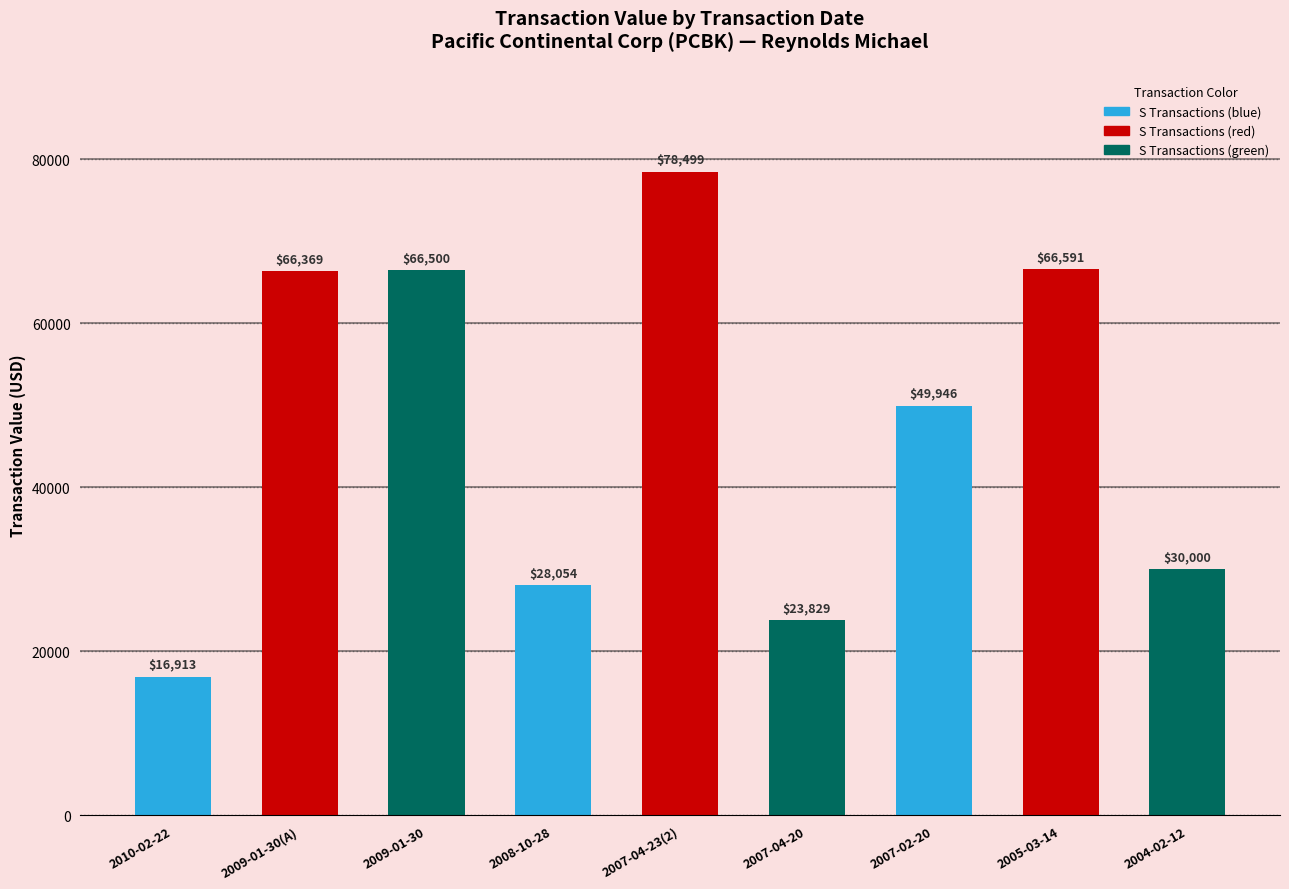

At which label does the data first exceed 49946?

2009-01-30(A)